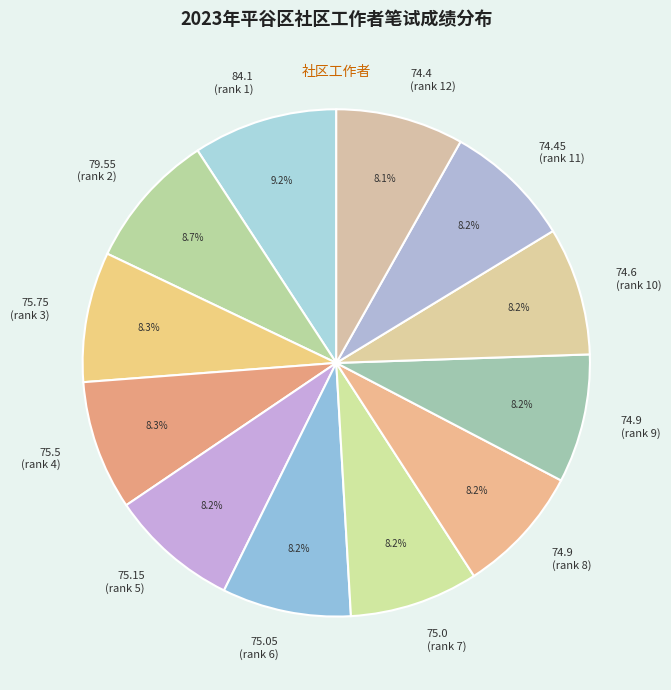

Does 74.6 (rank 10) represent more than half of the total?

No